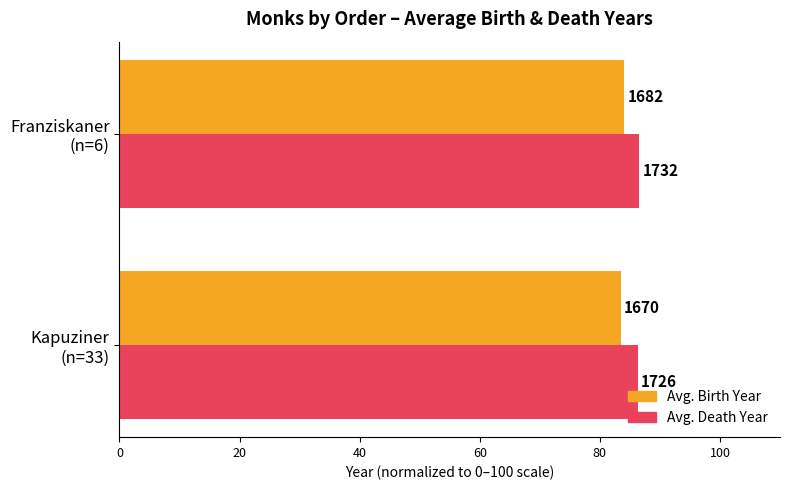

What is the difference between the maximum and minimum values in the Avg. Birth Year series?

0.6